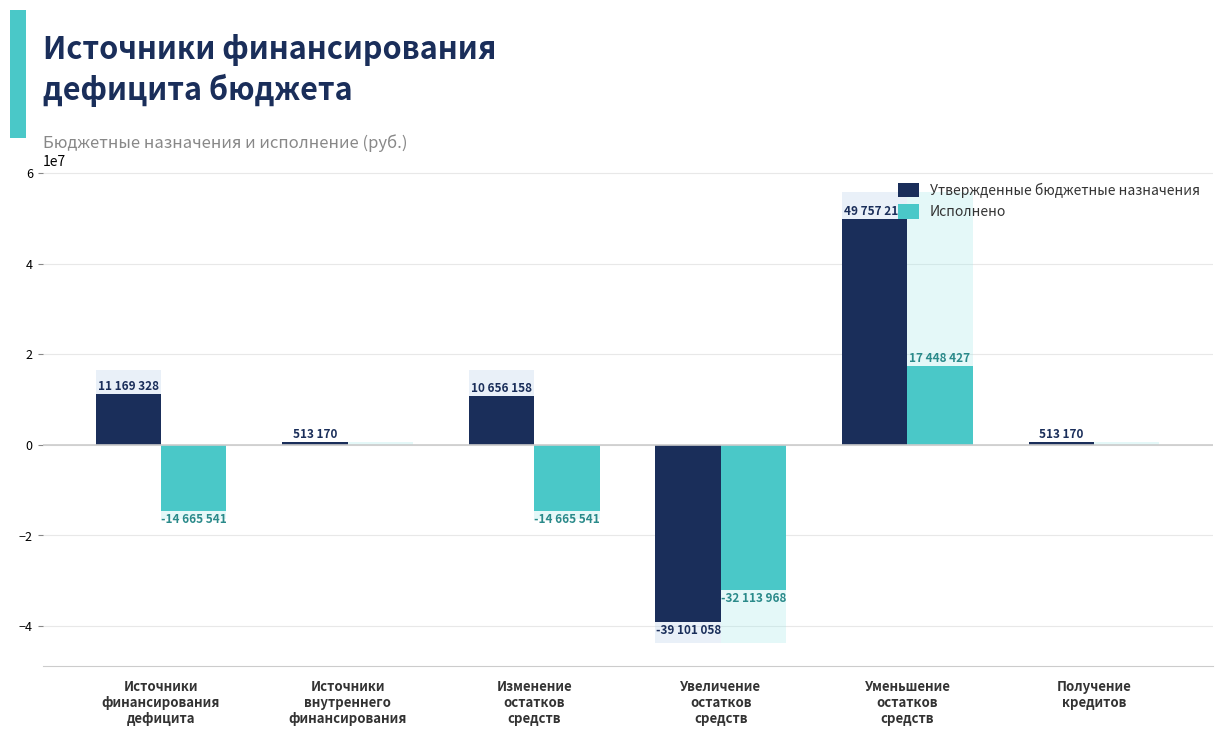

What is the average value of the Утвержденные бюджетные назначения series?

5584663.9